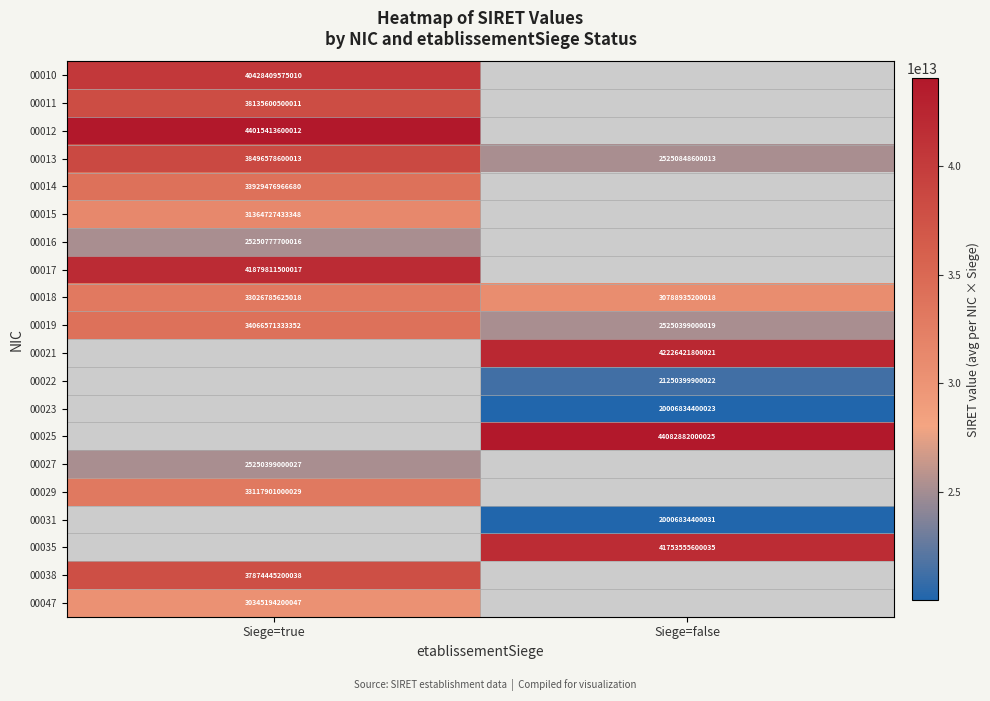

At how many categories does at least one series exceed 29851247706589?

2